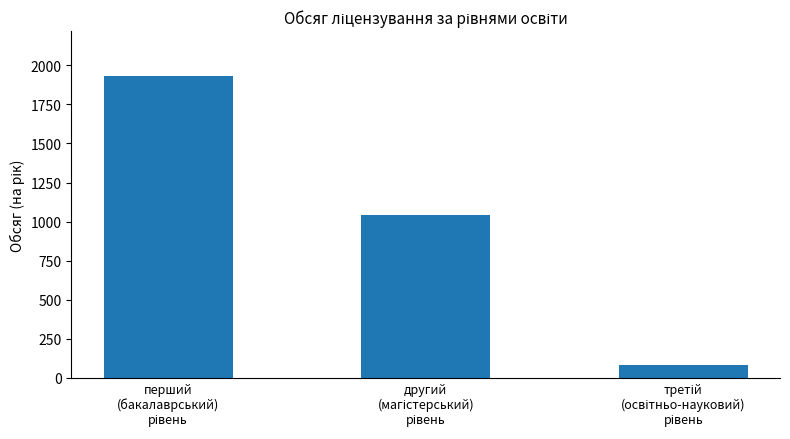

What is the greatest value displayed?

1930